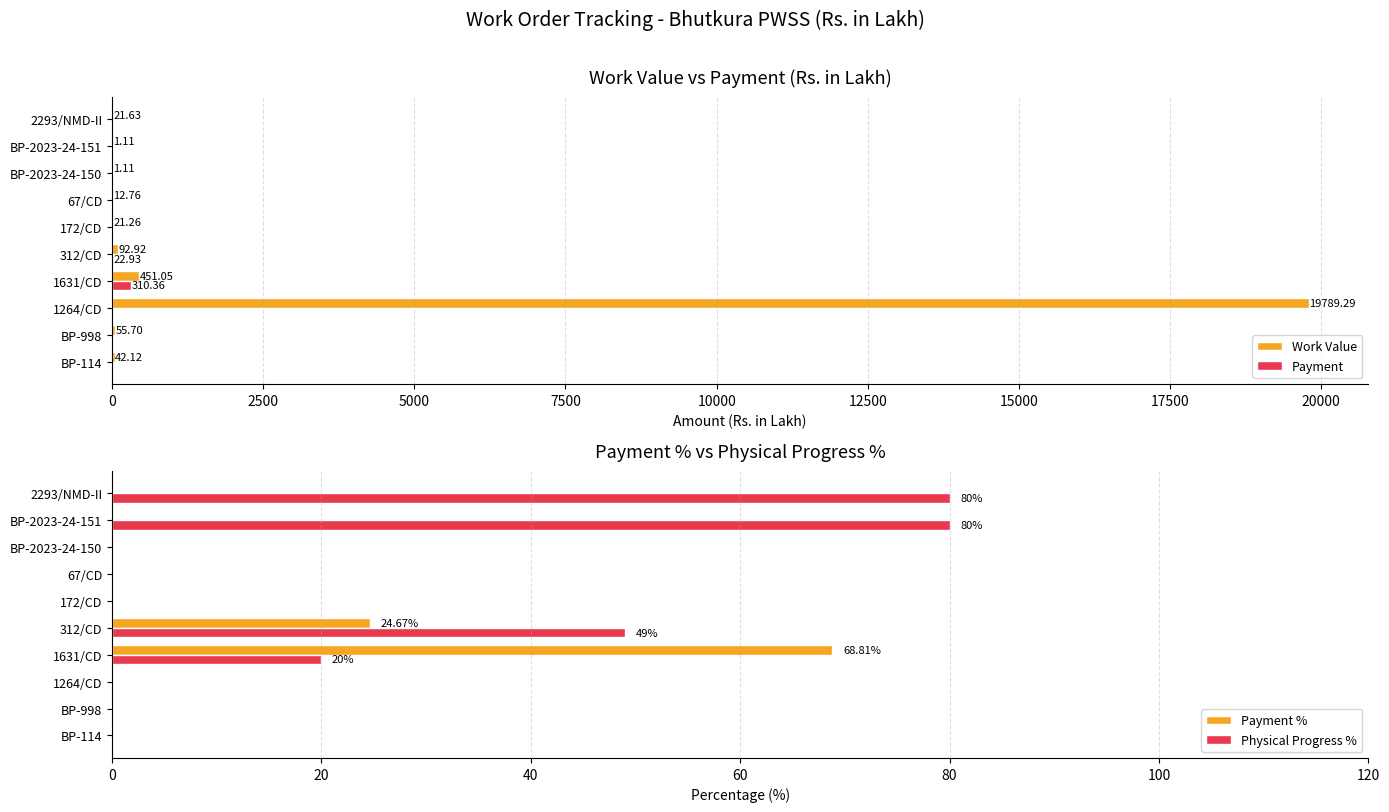

What is the greatest value displayed?

19789.3